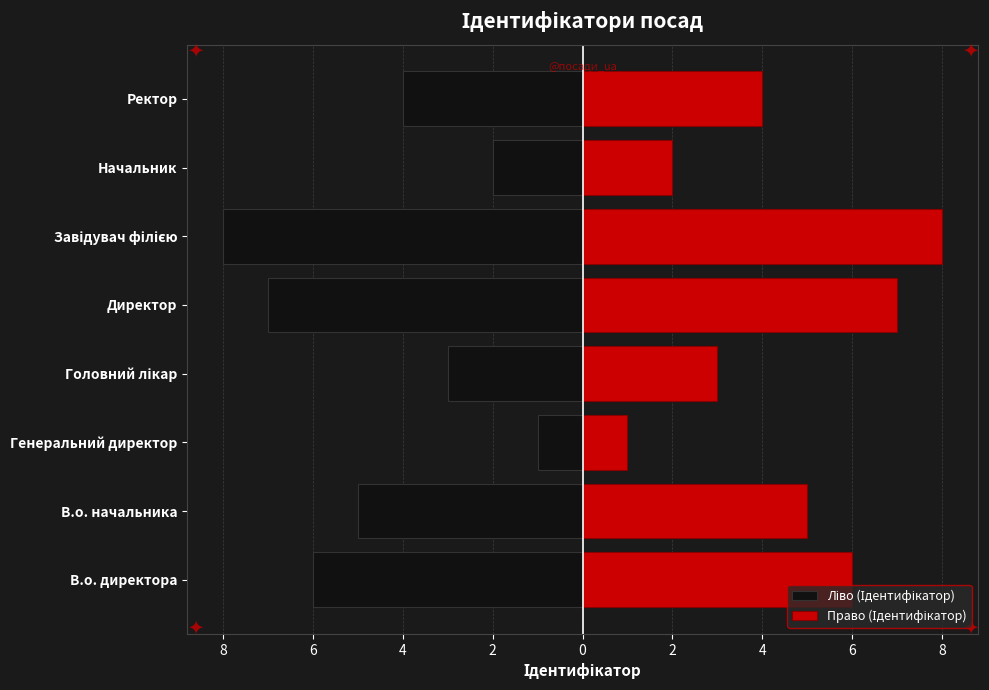

How many bars are there in each group?

2